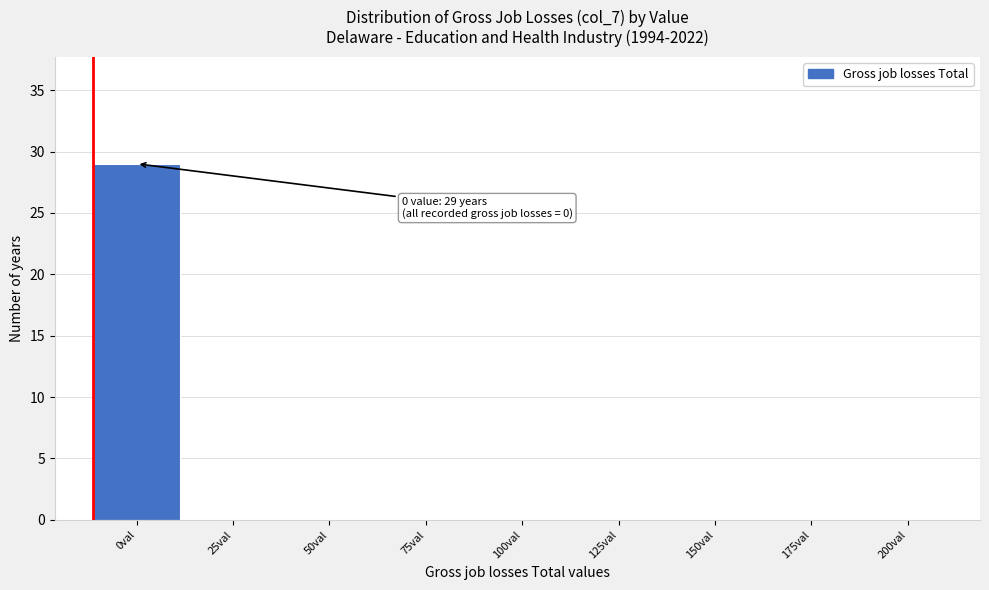

Reading left to right, extract all data points from this chart.

0val=29	25val=0	50val=0	75val=0	100val=0	125val=0	150val=0	175val=0	200val=0